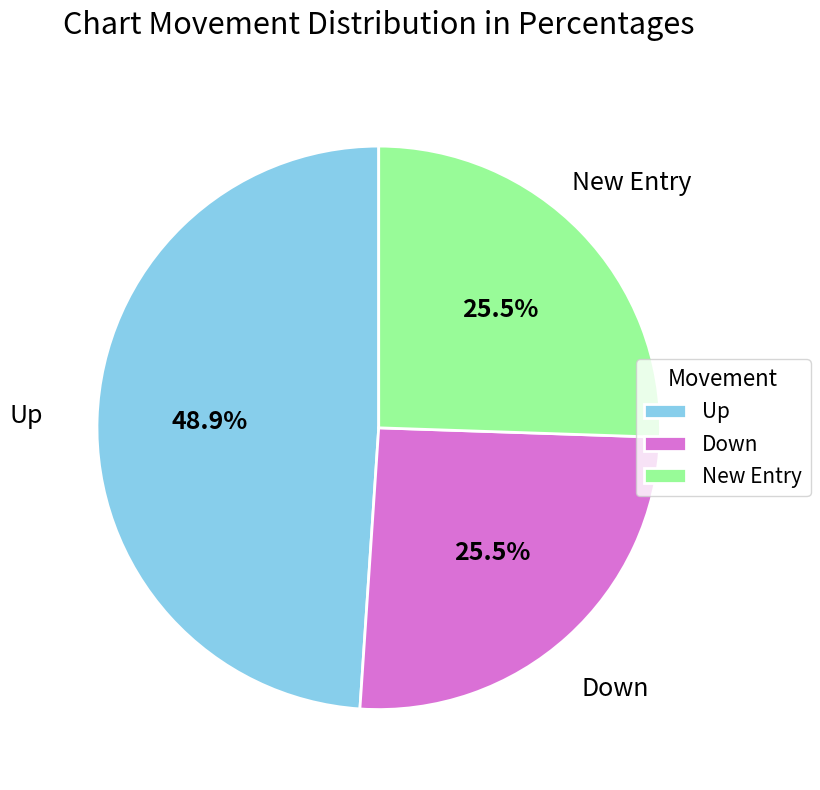

Combined, what portion of the pie is New Entry and Down?

51.1%